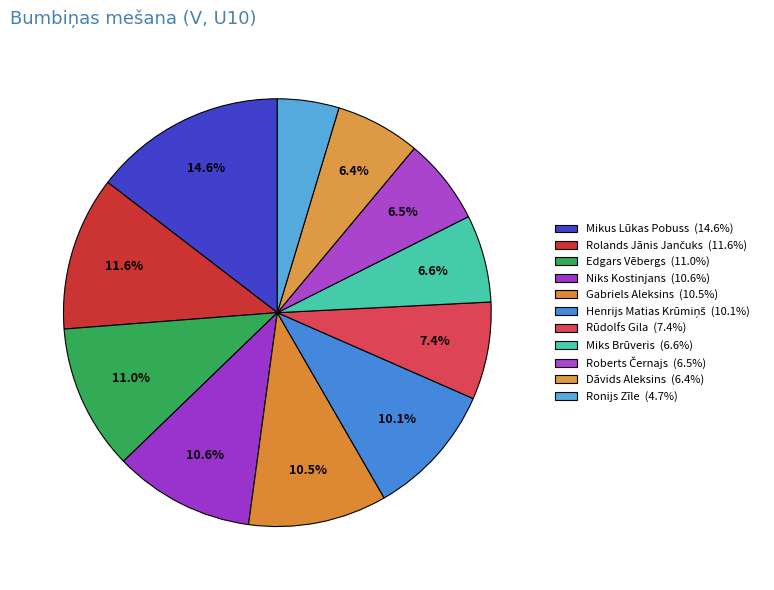

Is it true that Mikus Lūkas Pobuss is 2% of the pie?

False